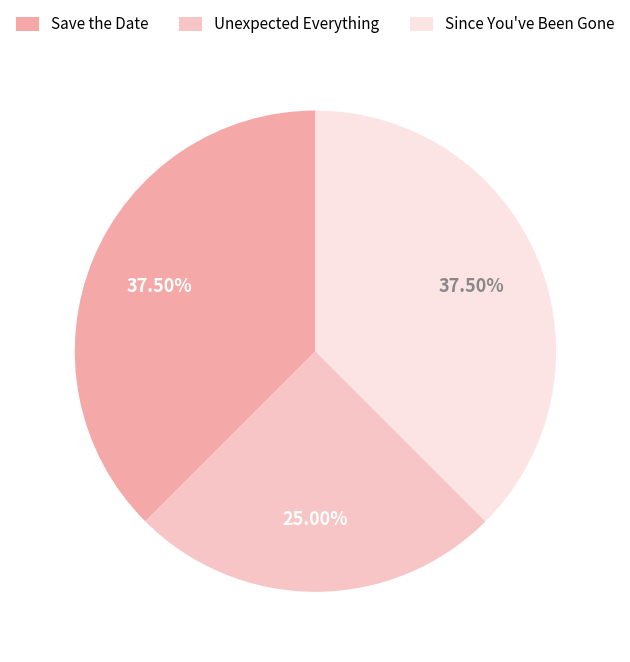

How many slices are in this pie chart?

3